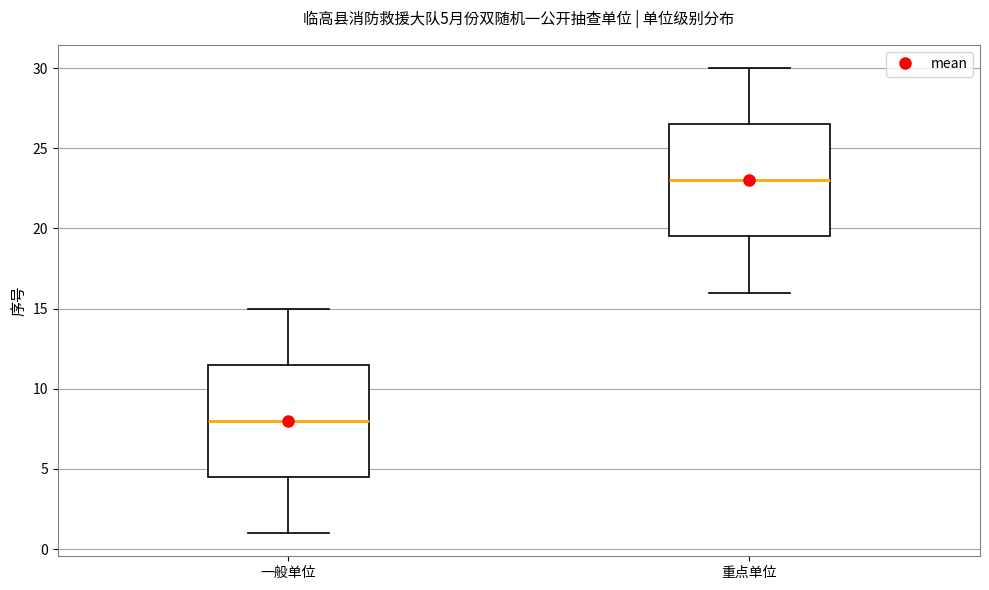

Which box has the highest median line?

重点单位